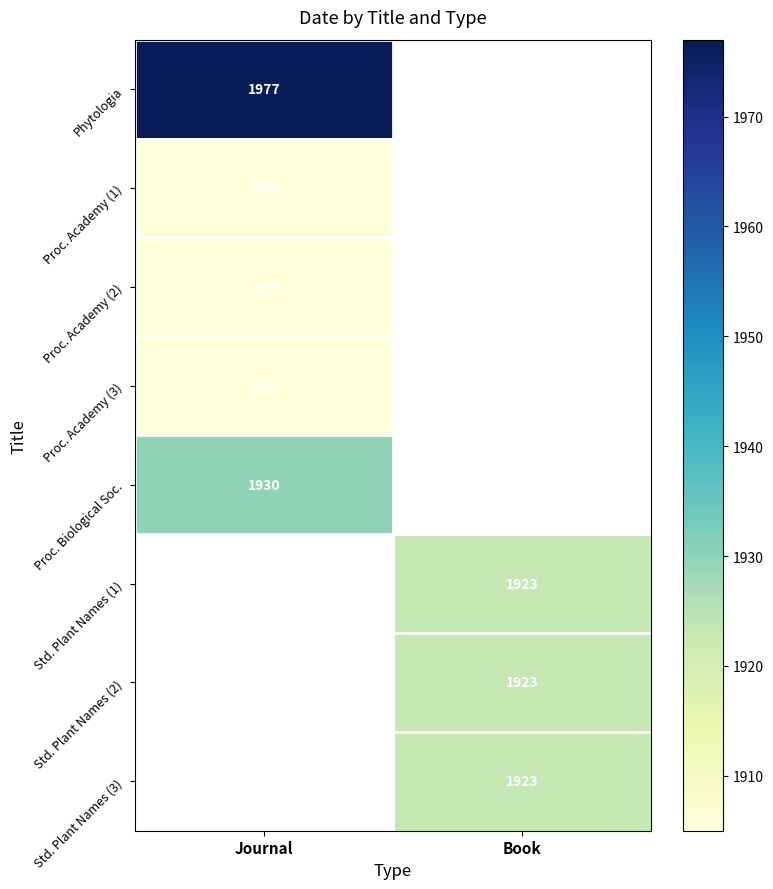

The value of Std. Plant Names (2) at Book is 1053. True or false?

False